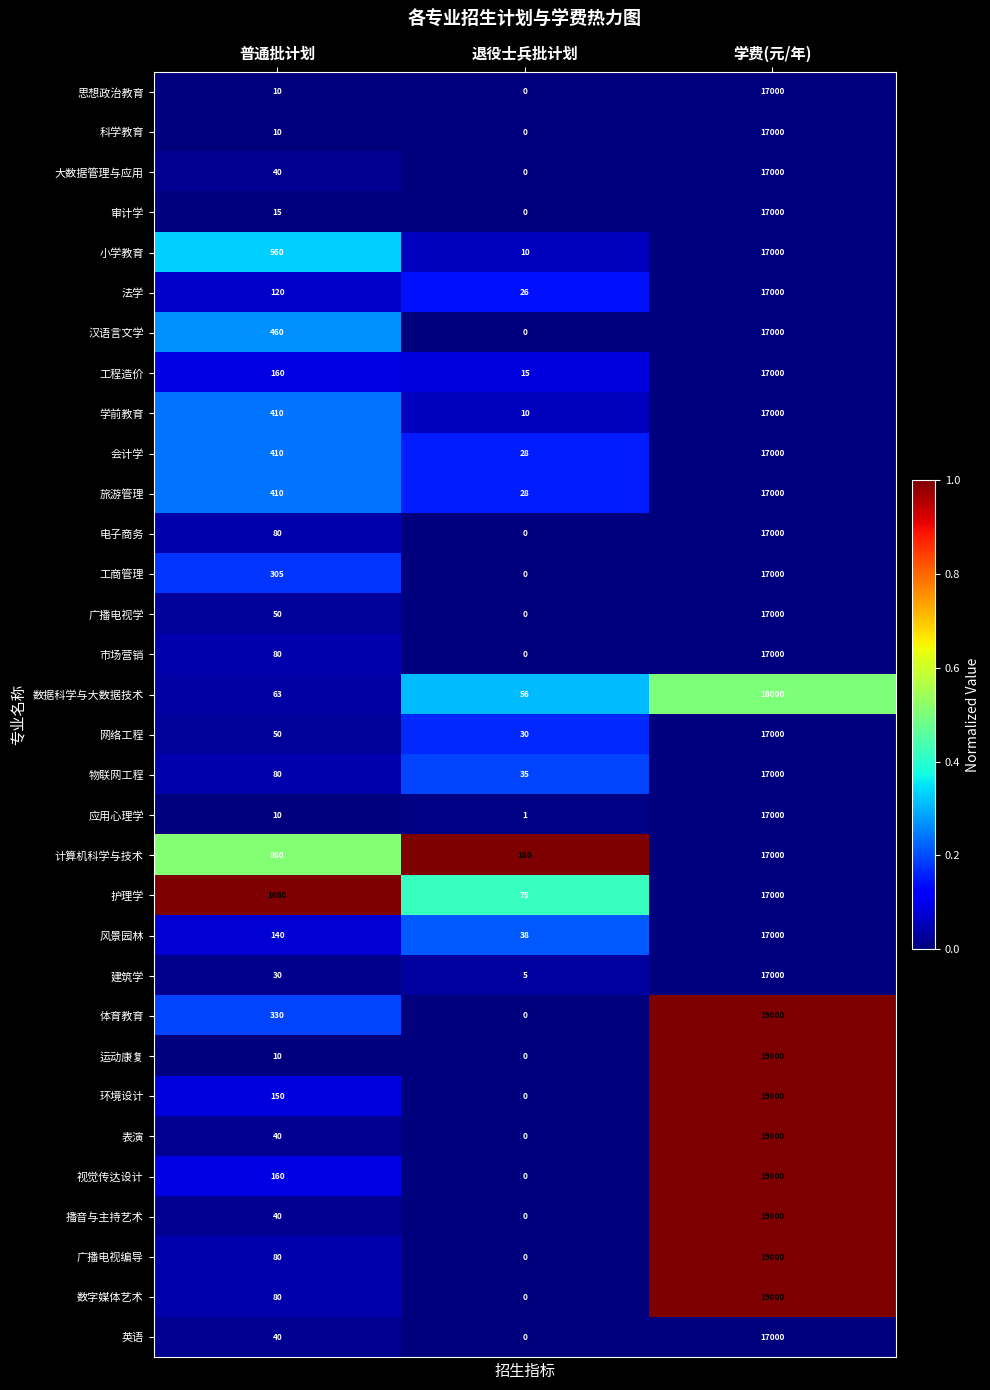

The value of 学前教育 at 普通批计划 is 138. True or false?

False